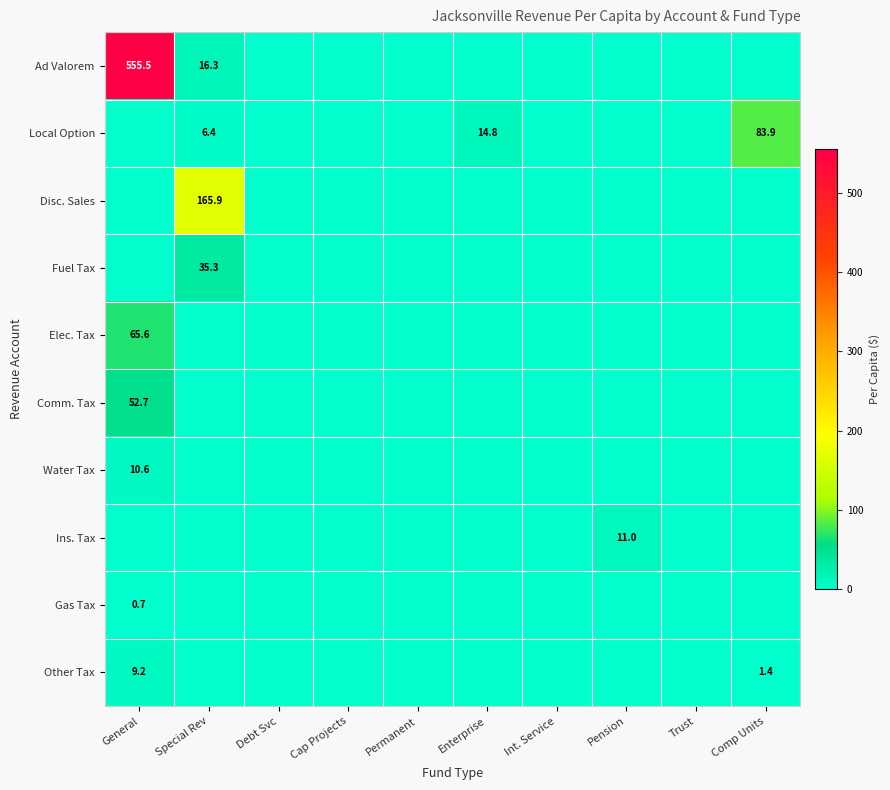

Rank the series at Debt Svc from highest to lowest value.

Ad Valorem, Local Option, Disc. Sales, Fuel Tax, Elec. Tax, Comm. Tax, Water Tax, Ins. Tax, Gas Tax, Other Tax